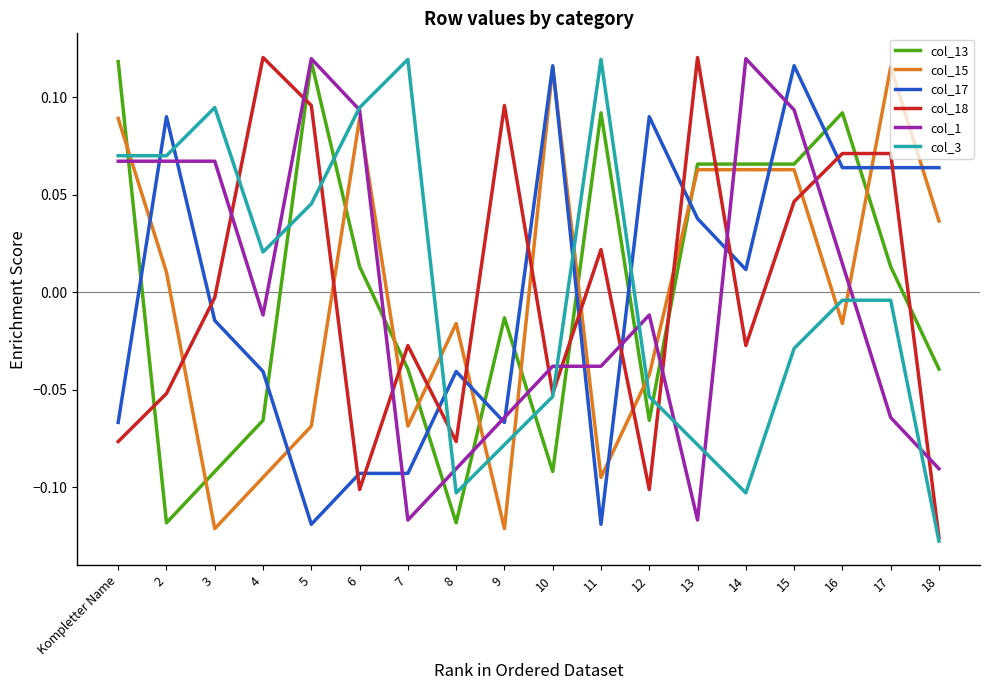

How many lines are shown in the chart?

6